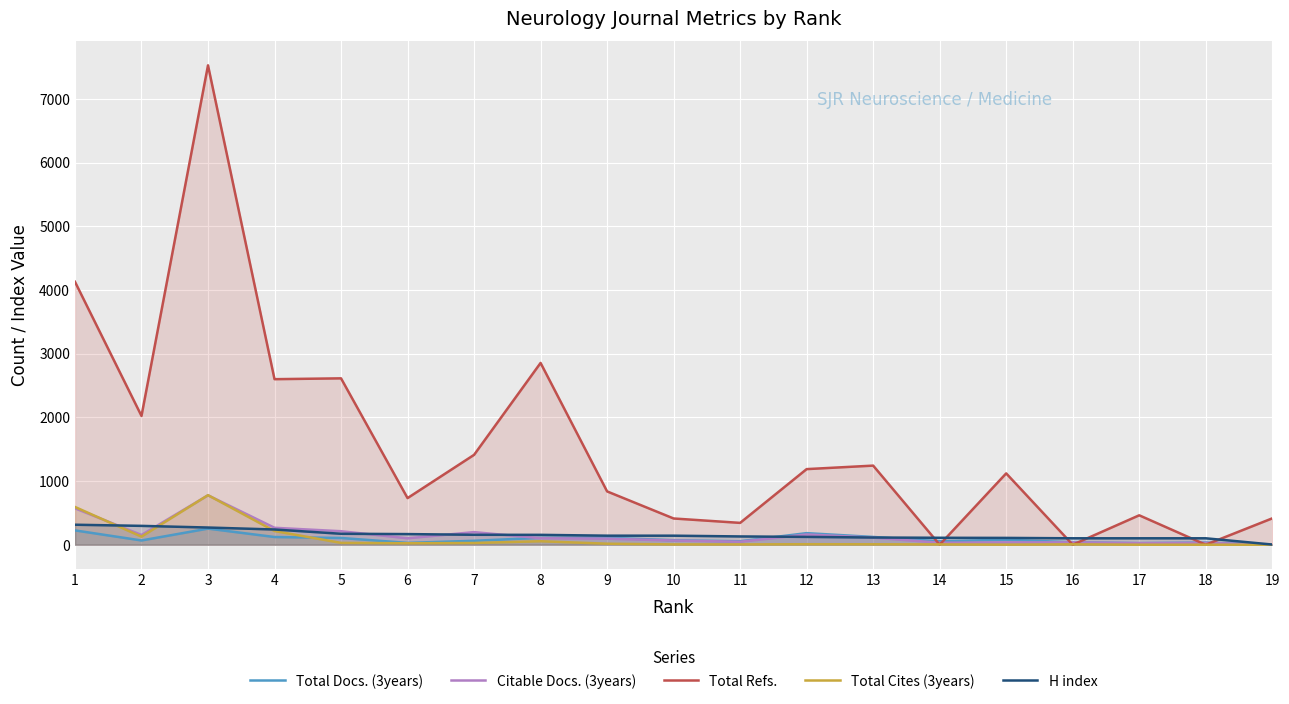

At which category is the sum across all series the highest?

3